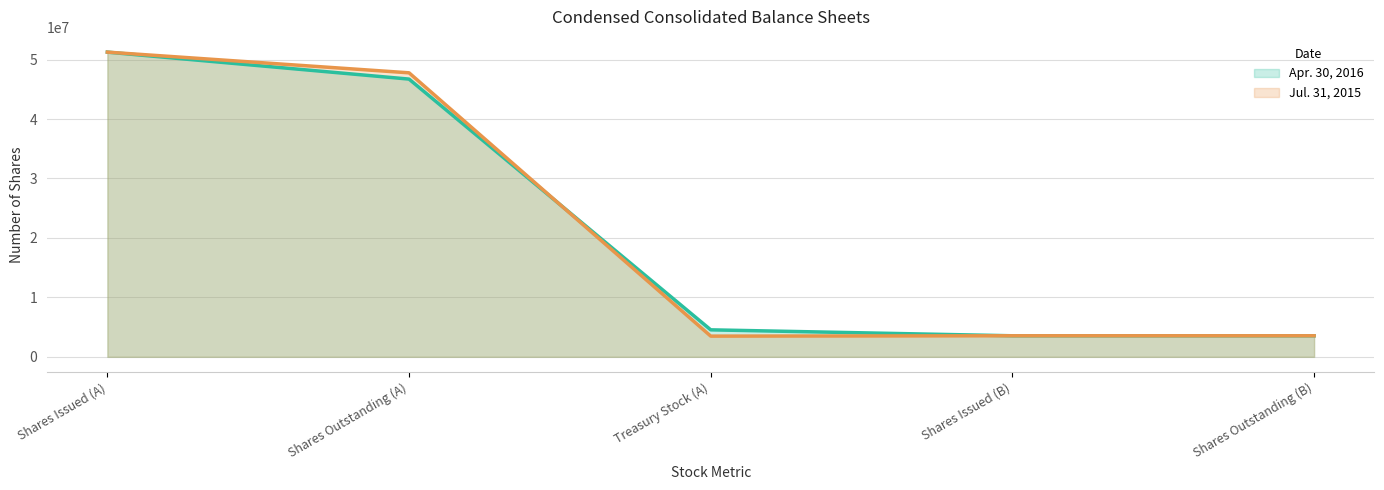

List the series in order of their peak value, lowest first.

Apr. 30, 2016 (line), Jul. 31, 2015 (line)